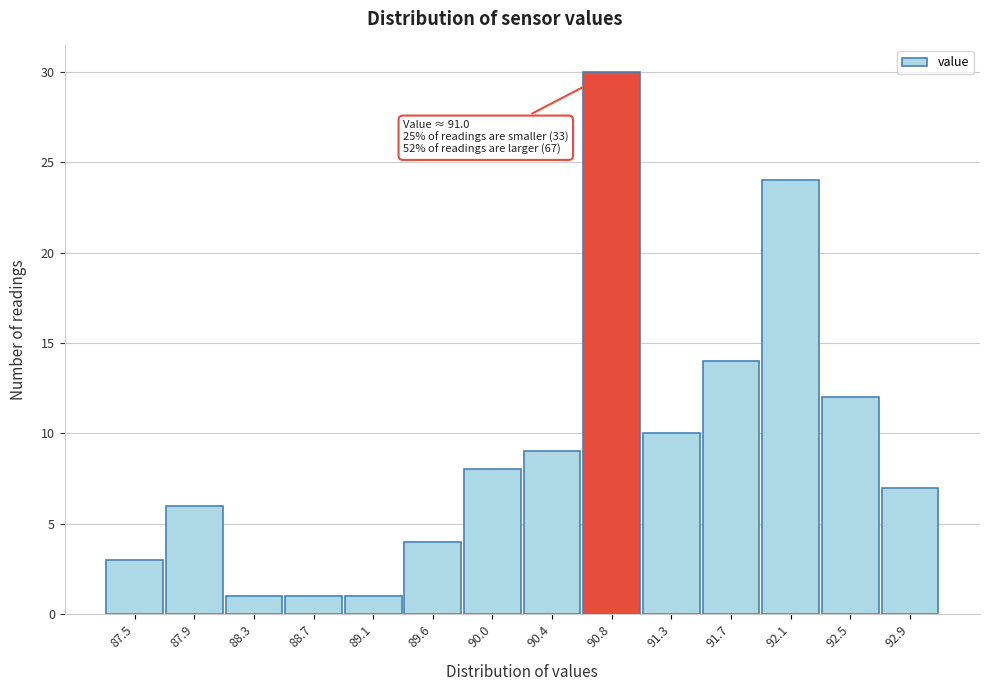

Reading left to right, extract all data points from this chart.

87.5=3	87.9=6	88.3=1	88.7=1	89.1=1	89.6=4	90.0=8	90.4=9	90.8=30	91.3=10	91.7=14	92.1=24	92.5=12	92.9=7